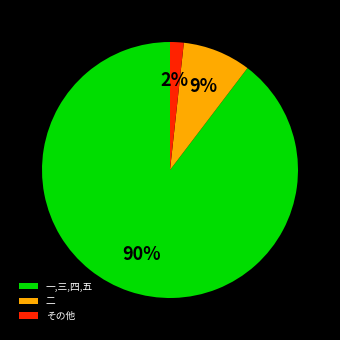

To the nearest percent, what is the combined percentage of 一,三,四,五 and その他?

91%